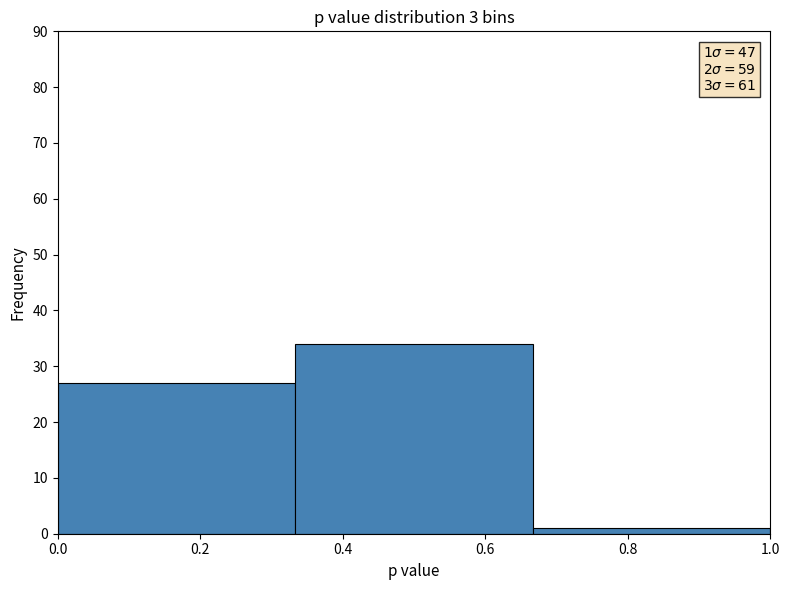

Which range on the x-axis has the tallest bar?

0.34 to 0.66